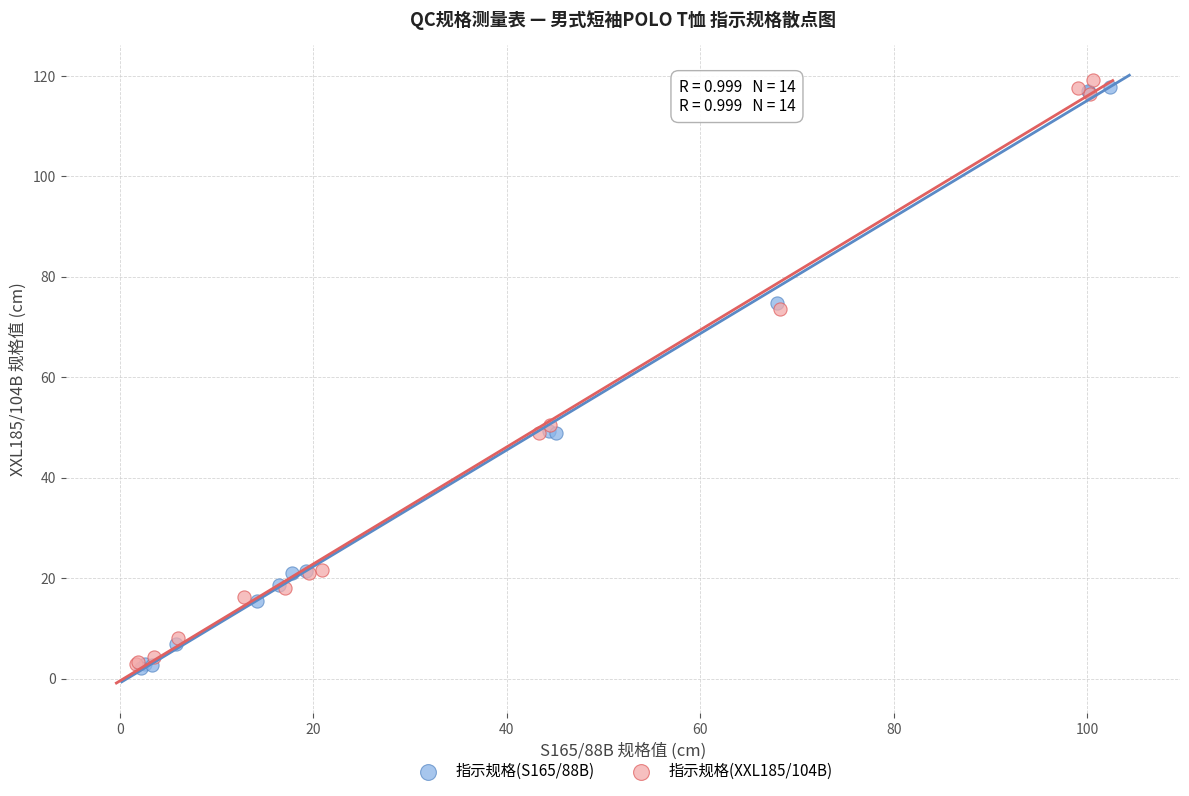

Which series has the widest spread of Y values?

指示规格(XXL185/104B)